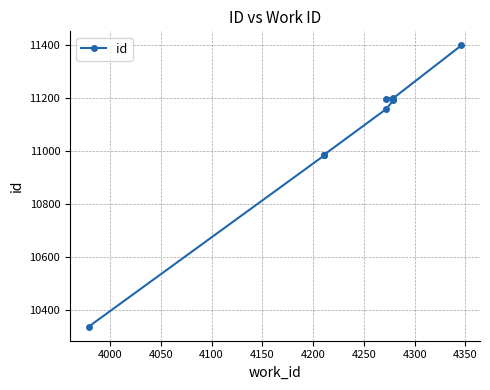

Is this an area chart (filled region under the line)?

No